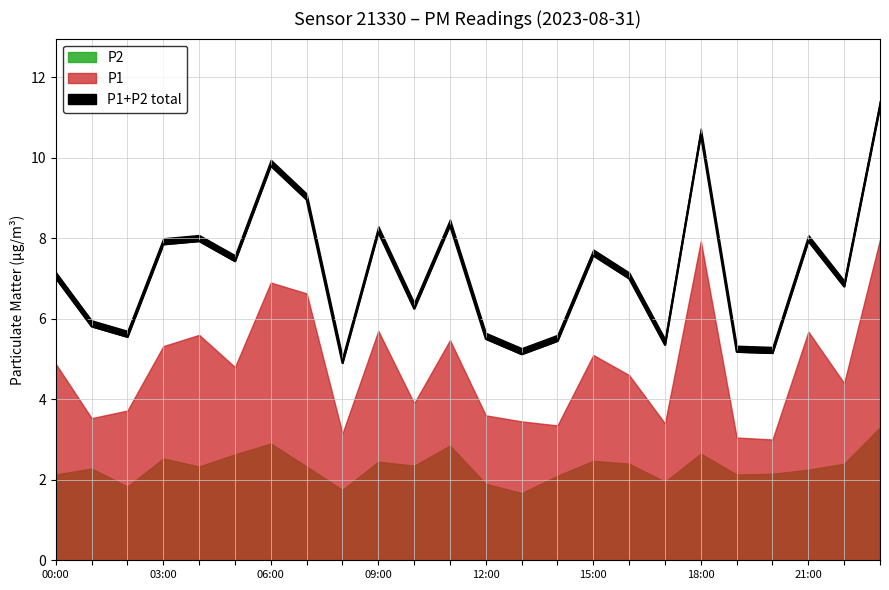

What is the average value?

7.1